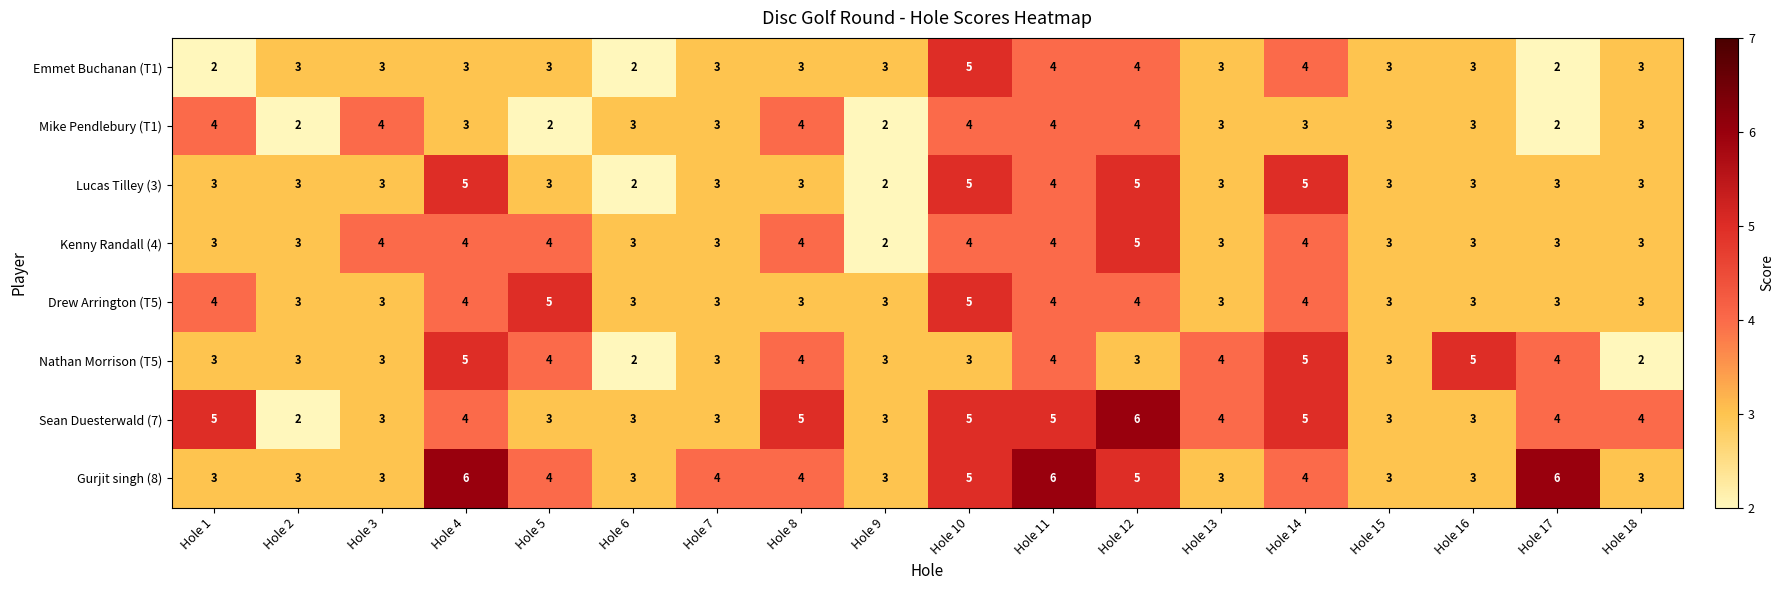

The value of Nathan Morrison (T5) at Hole 7 is 4. True or false?

False